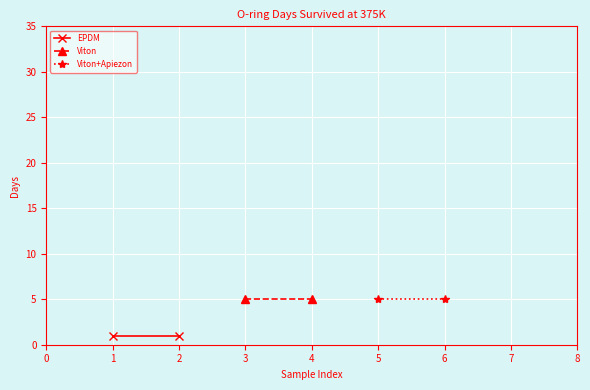

List the series in order of their peak value, lowest first.

EPDM, Viton, Viton+Apiezon